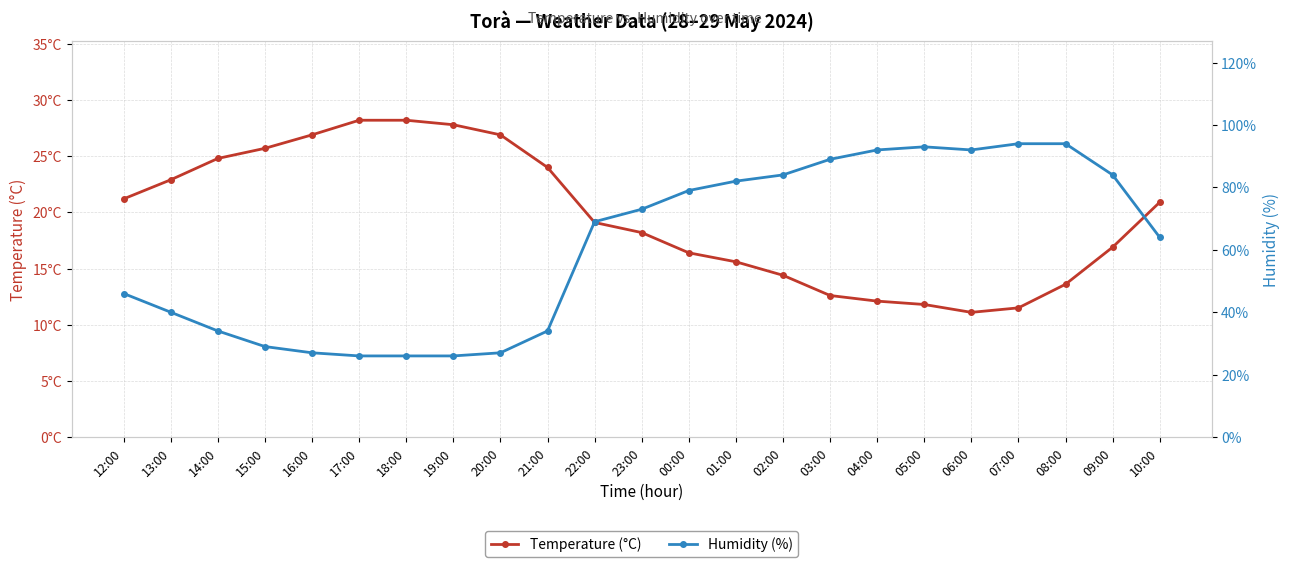

The Temperature (°C) series shows 36.2 at 16:00. True or false?

False